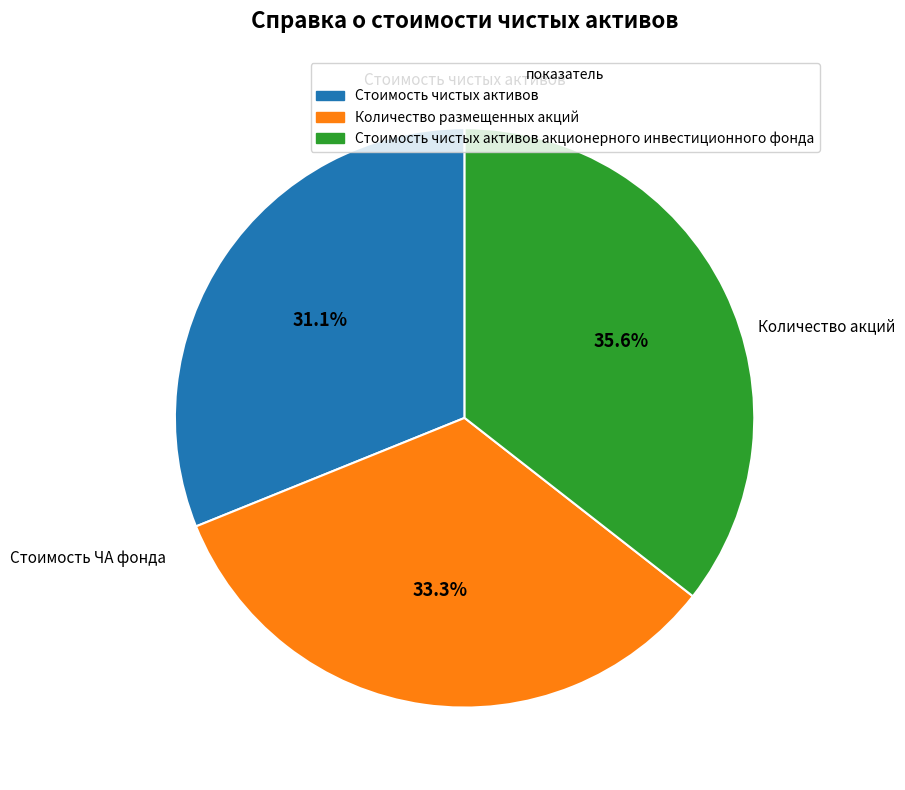

Rank the categories by value from lowest to highest.

Стоимость чистых активов, Количество размещенных акций, Стоимость чистых активов акционерного инвестиционного фонда